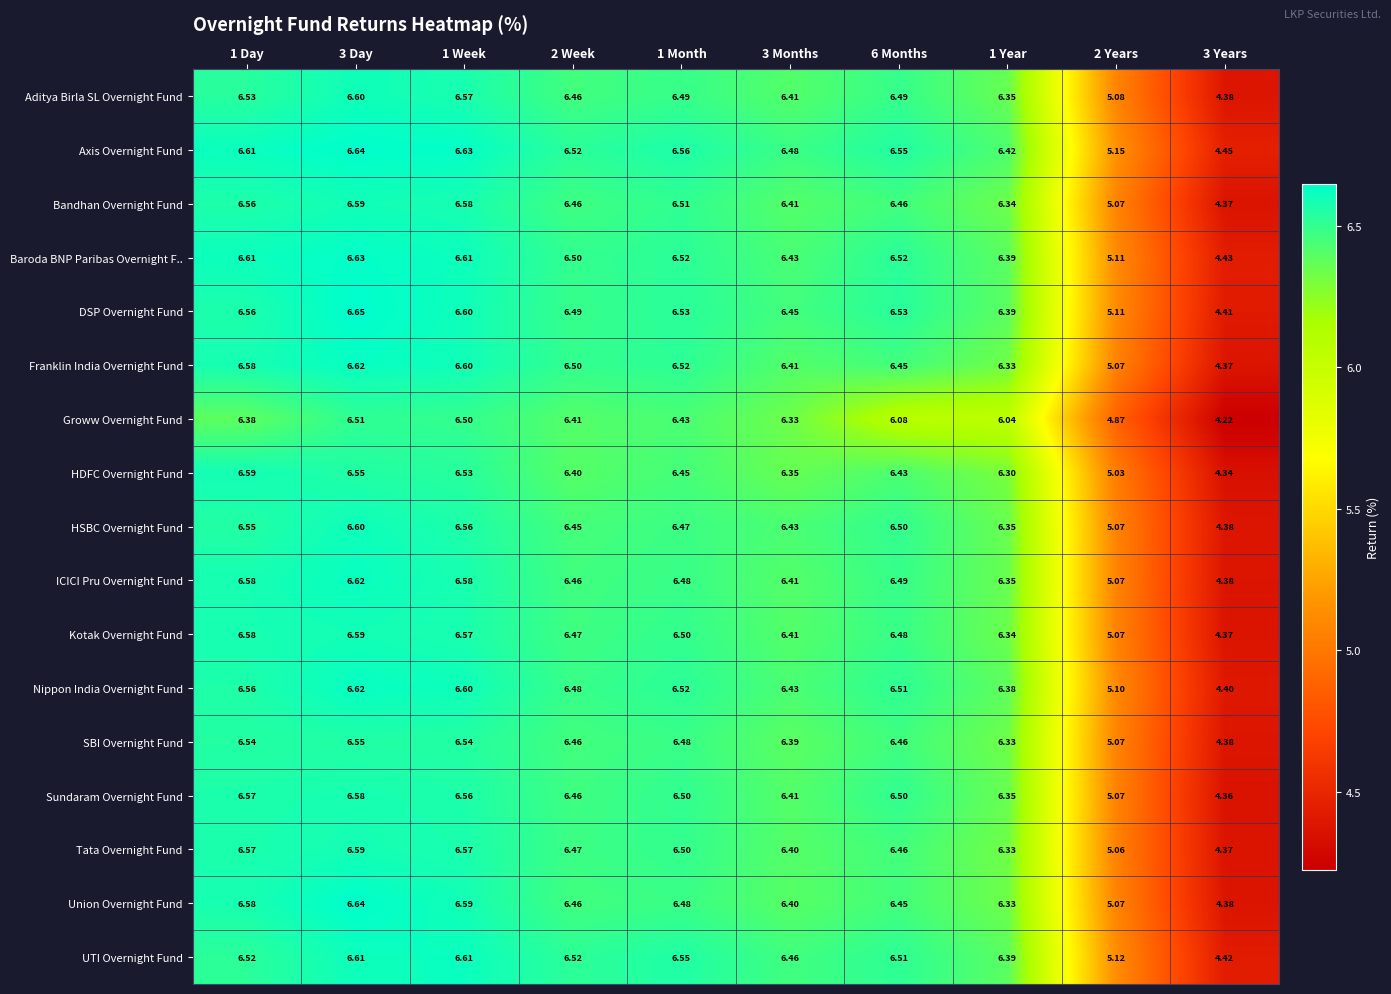

Which series has the widest spread of values?

Groww Overnight Fund